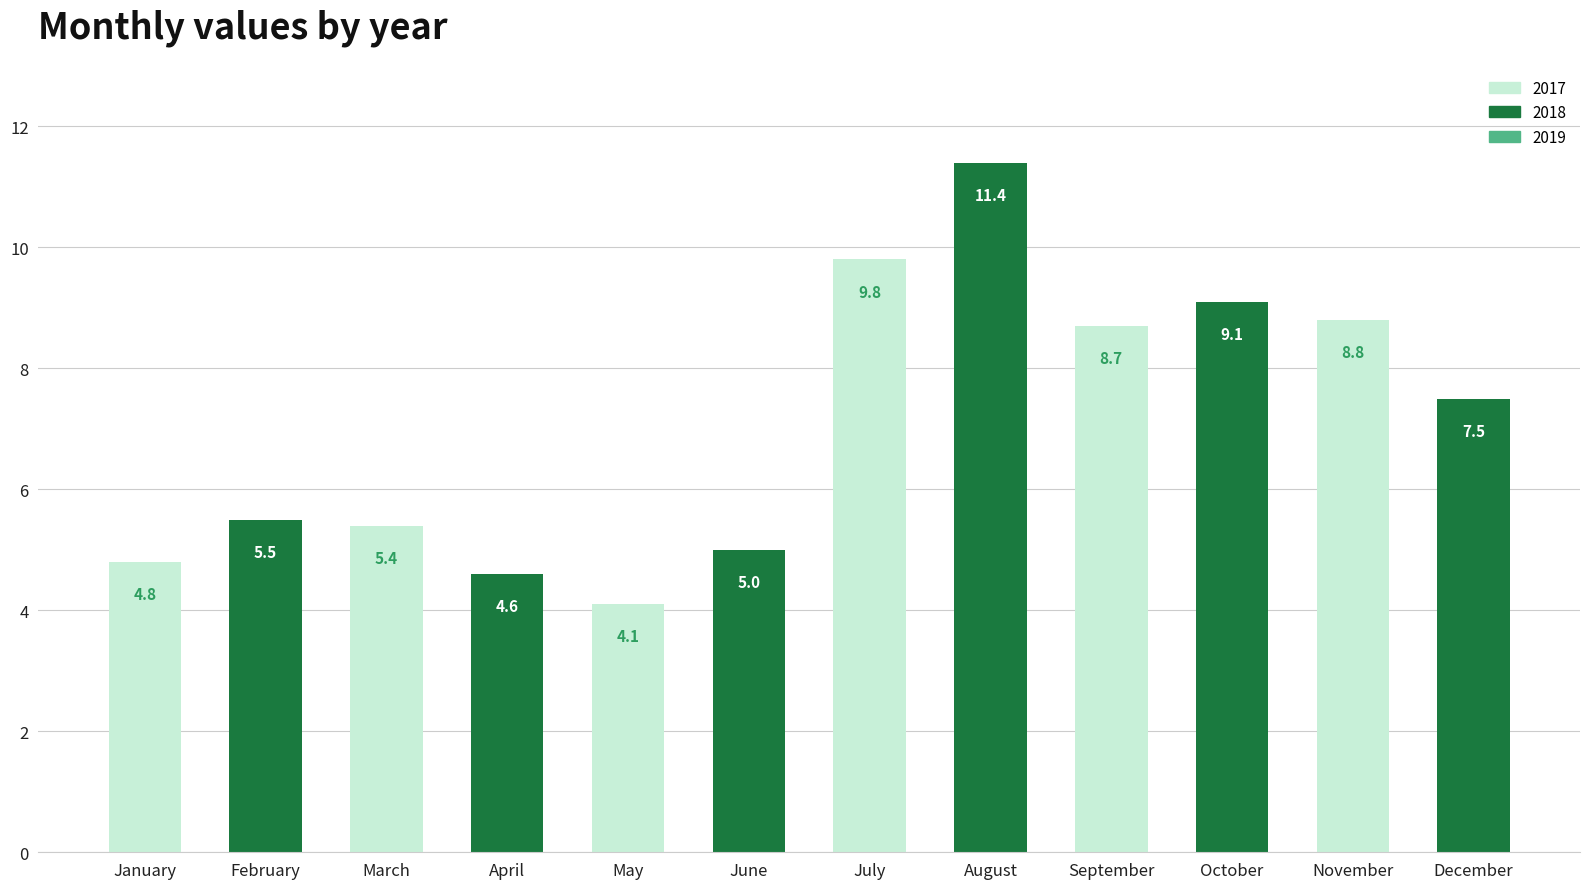

True or false: the data shows 9.1 at October.

True